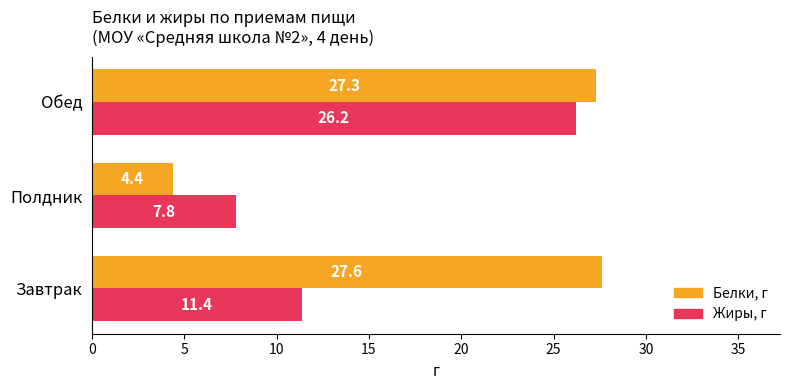

Which series has the largest total across all categories?

Белки, г